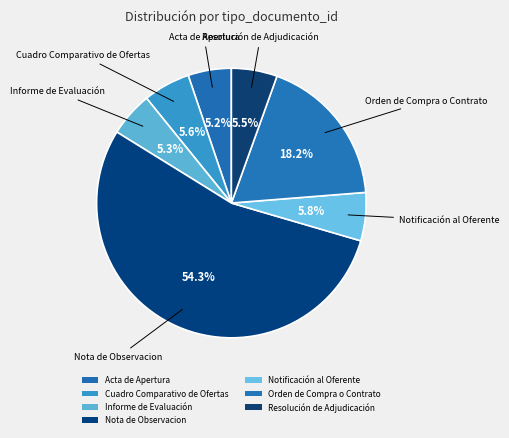

Is it true that Resolución de Adjudicación is 1% of the pie?

False